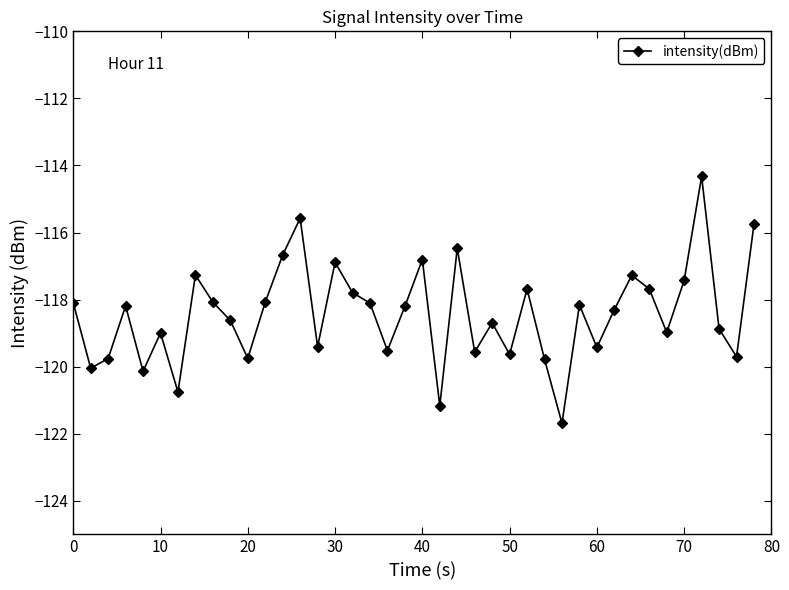

What is the sum of all values?

-4737.3